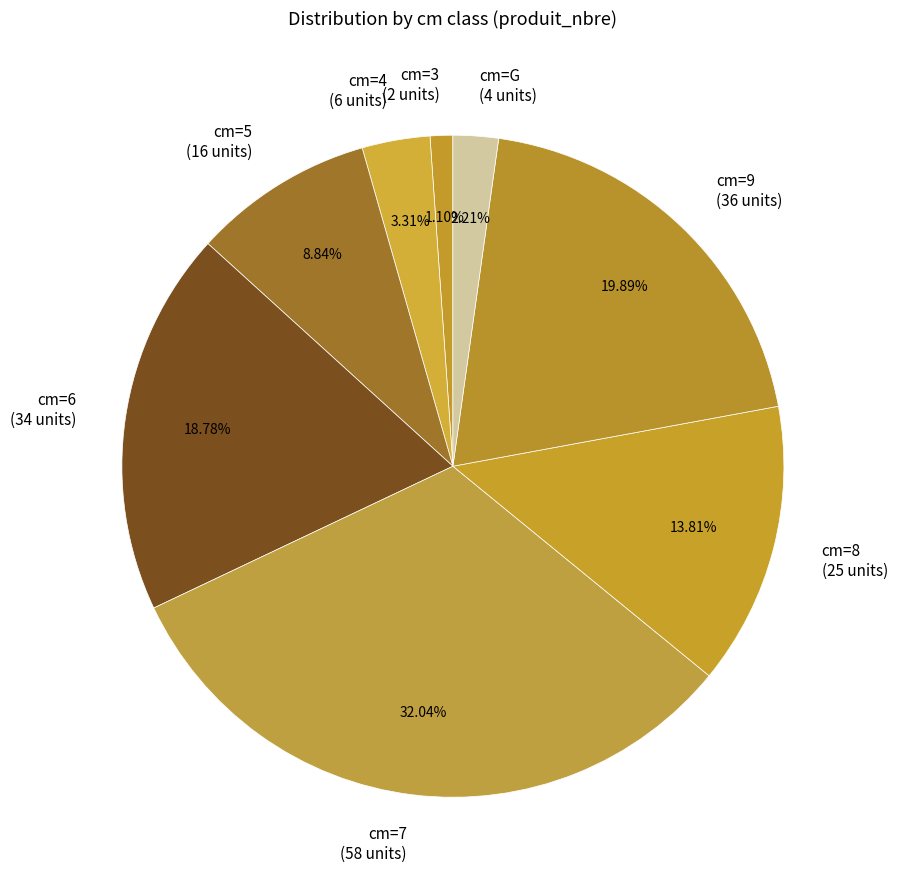

Rank the categories by value from lowest to highest.

cm=3 (2 units), cm=G (4 units), cm=4 (6 units), cm=5 (16 units), cm=8 (25 units), cm=6 (34 units), cm=9 (36 units), cm=7 (58 units)